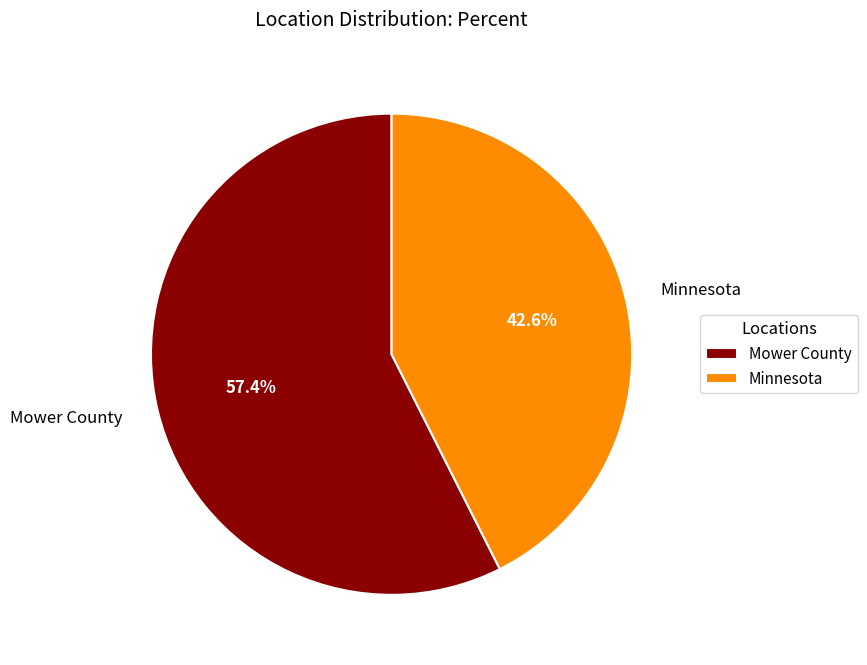

How many slices are in this pie chart?

2